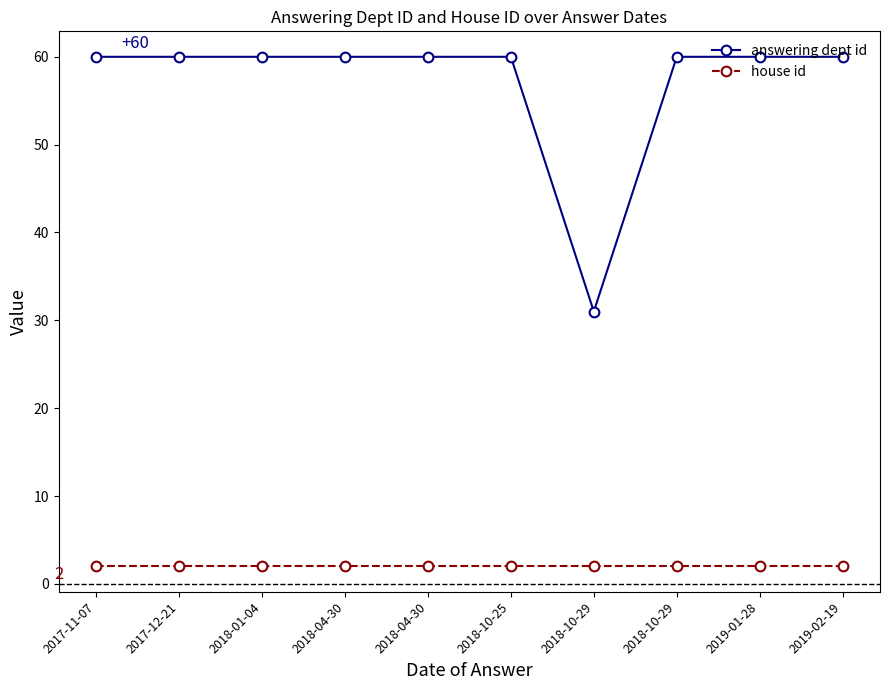

Between 2017-12-21 and 2019-01-28, which series saw the biggest shift?

answering dept id